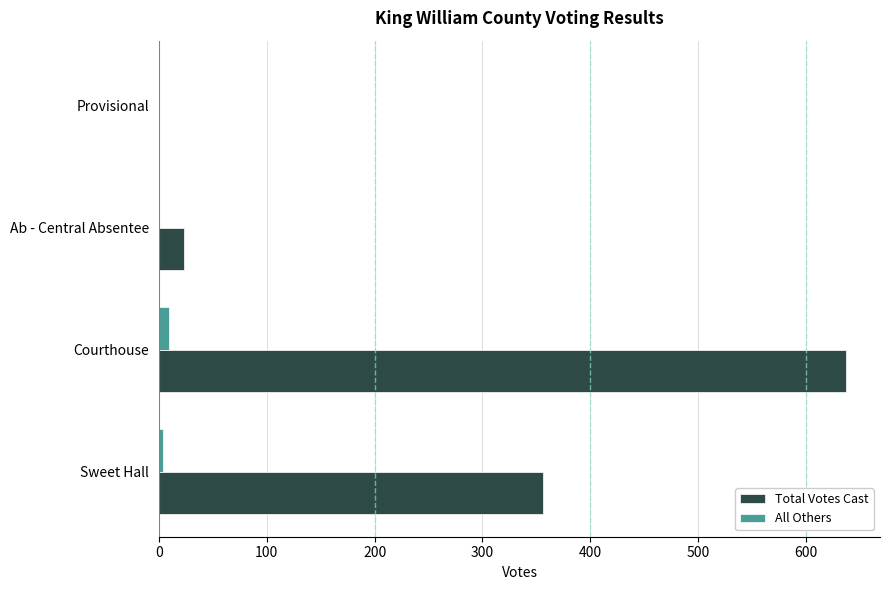

At which category is the sum across all series the highest?

Courthouse